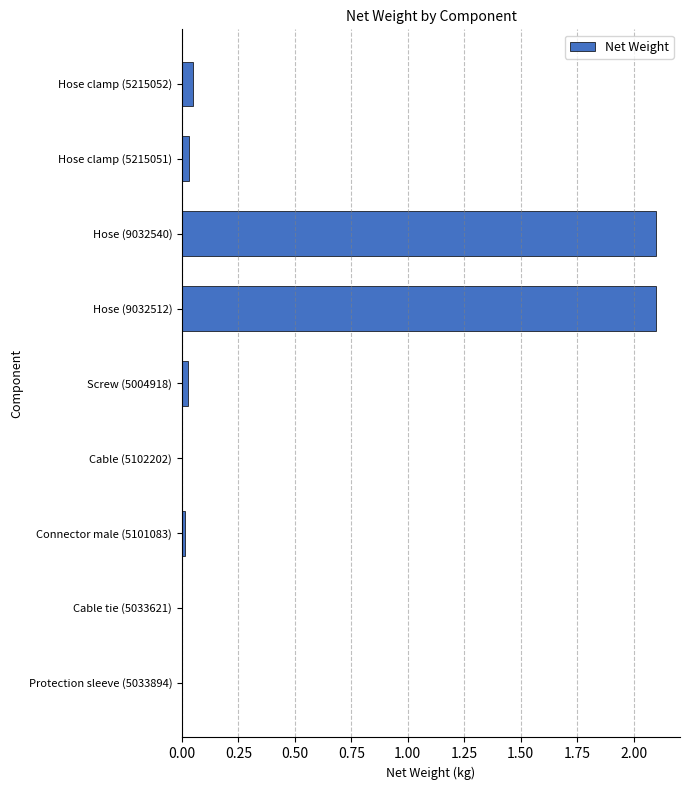

What is the greatest value displayed?

2.1